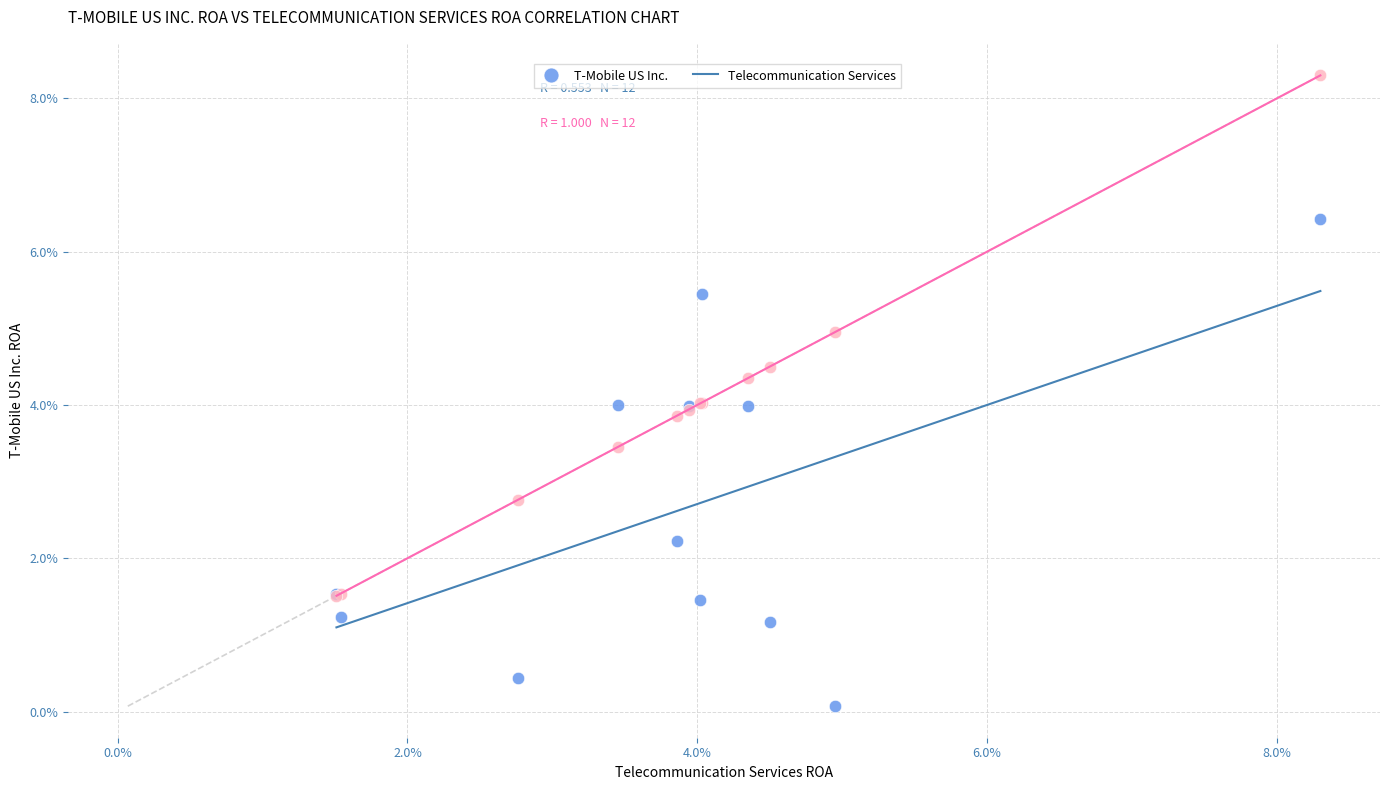

What are all the series names shown in the legend?

T-Mobile US Inc., Telecommunication Services